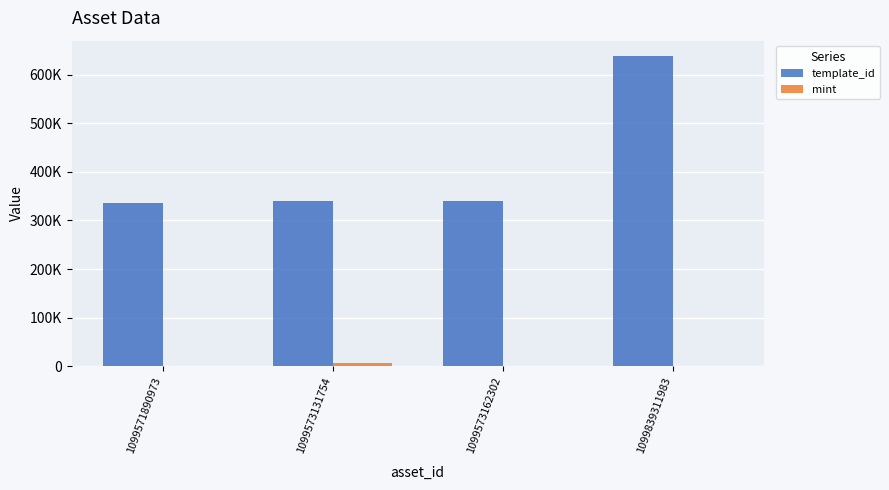

Is it true that template_id equals 339248 at 1099573162302?

True